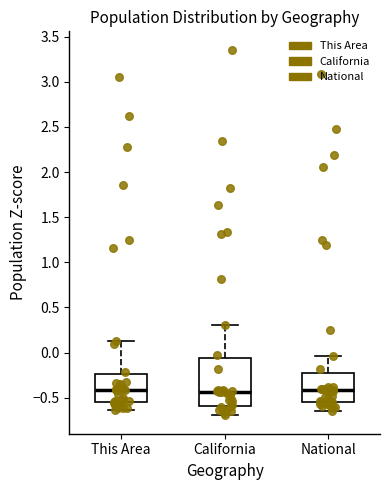

Reading left to right, read every box against the y-axis: the position of its median line, the range the box covers, and the ends of its whiskers. The values are not printed on the chart, so give them approximately, as read against the axis.

This Area: median -0.40, box -0.55 to -0.25, whiskers -0.65 to 0.15
California: median -0.45, box -0.60 to -0.05, whiskers -0.70 to 0.30
National: median -0.40, box -0.55 to -0.25, whiskers -0.65 to -0.05